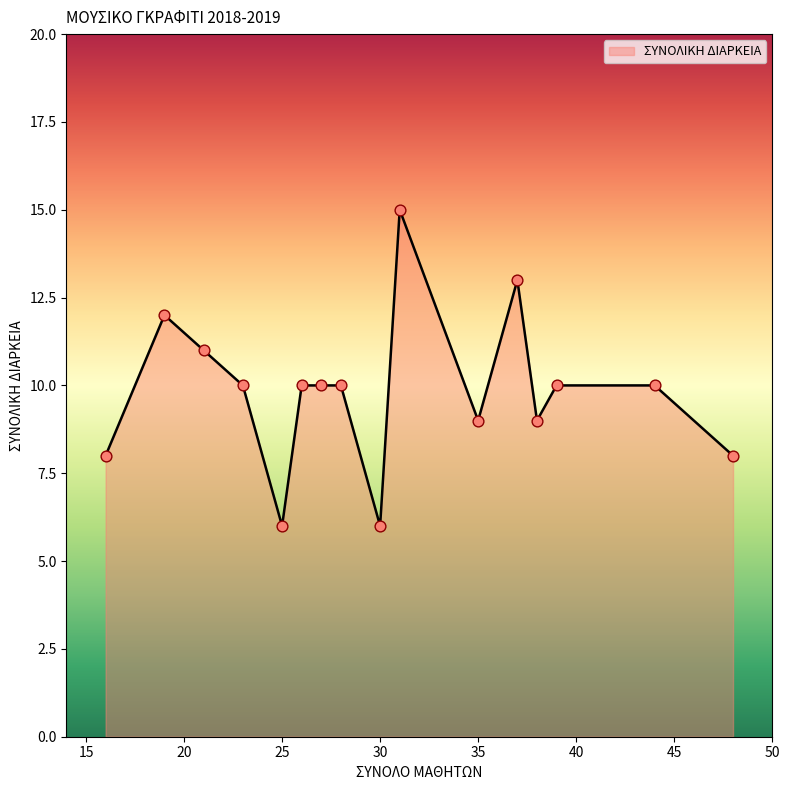

What is the minimum value shown in the chart?

6